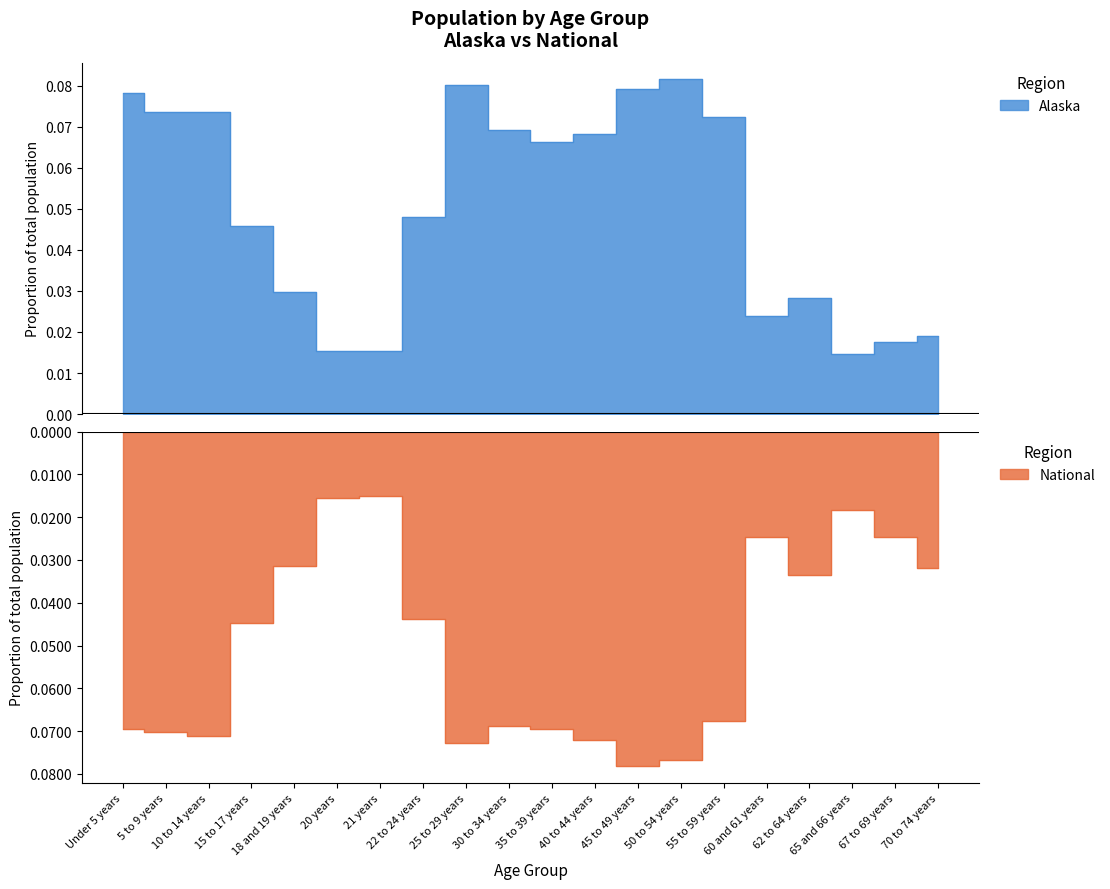

Count the number of categories in the chart.

20